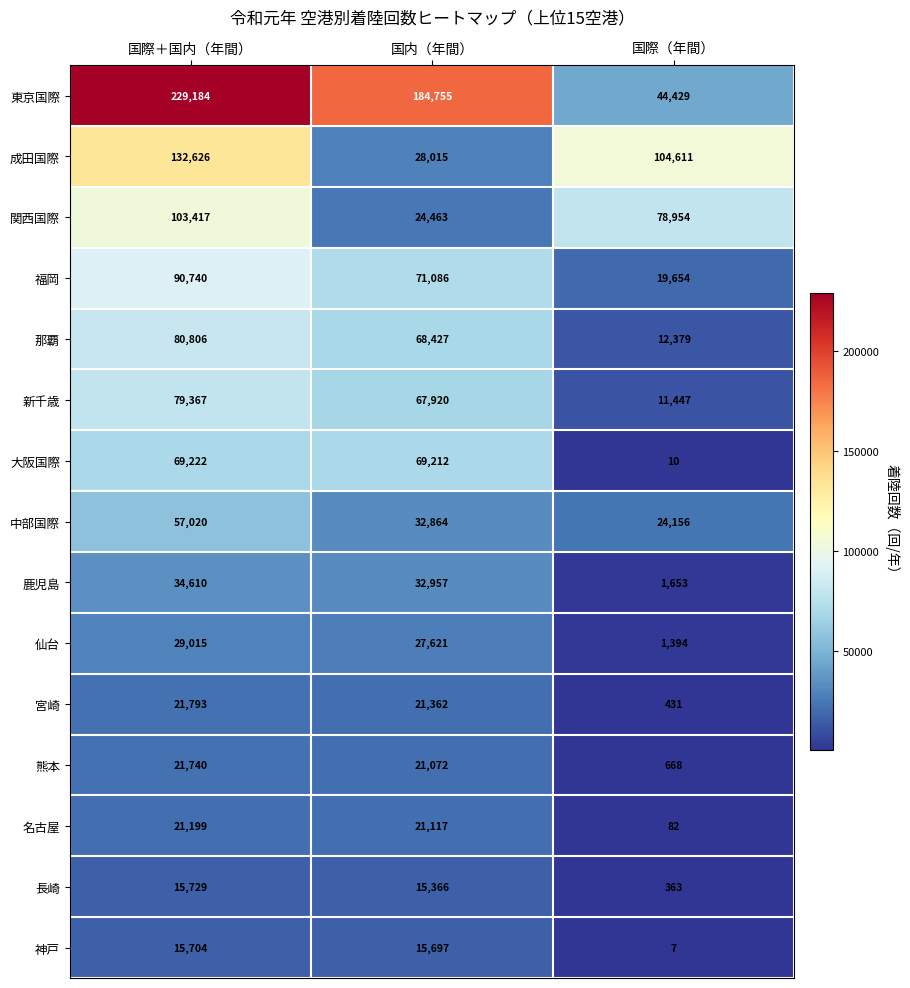

Is it true that 大阪国際 equals 41653 at 国際＋国内（年間）?

False